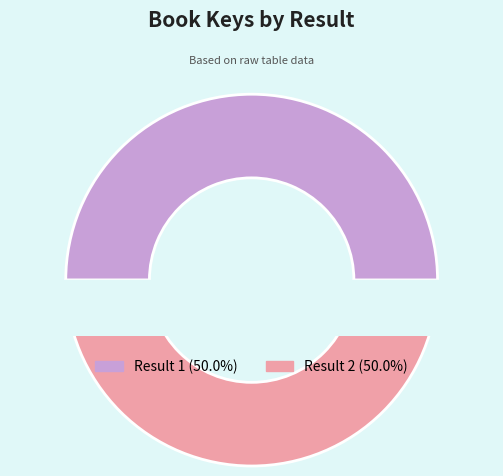

Which slice is the largest?

1